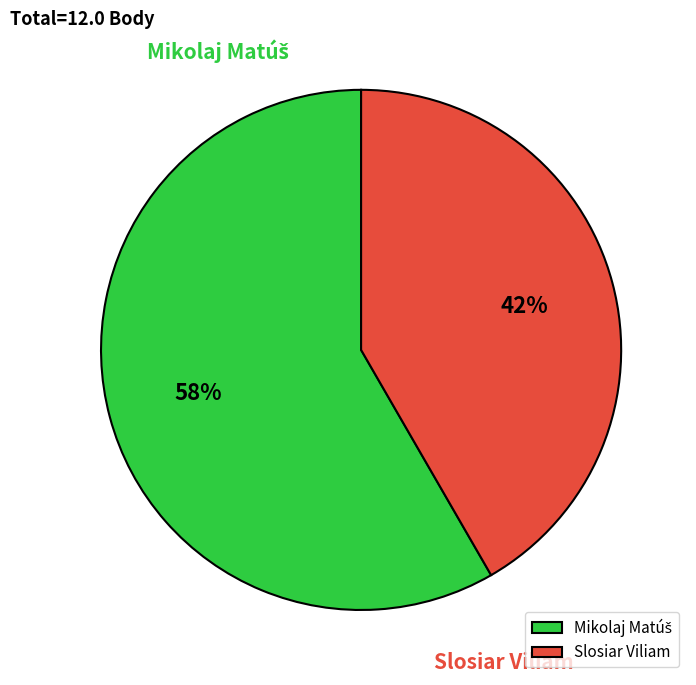

What percentage is the Slosiar Viliam slice, to the nearest percent?

42%